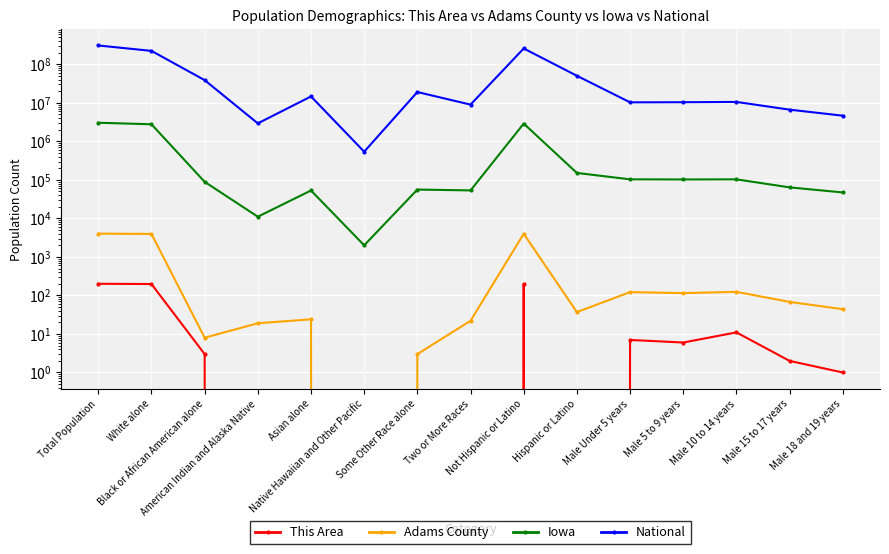

True or false: Iowa and Adams County intersect in this chart.

False